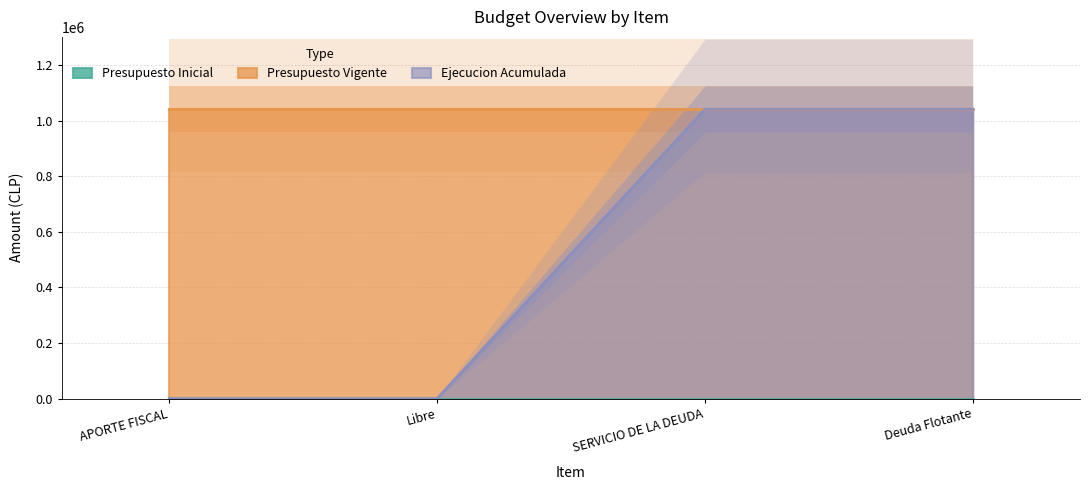

Which has a higher value, SERVICIO DE LA DEUDA or Deuda Flotante?

SERVICIO DE LA DEUDA